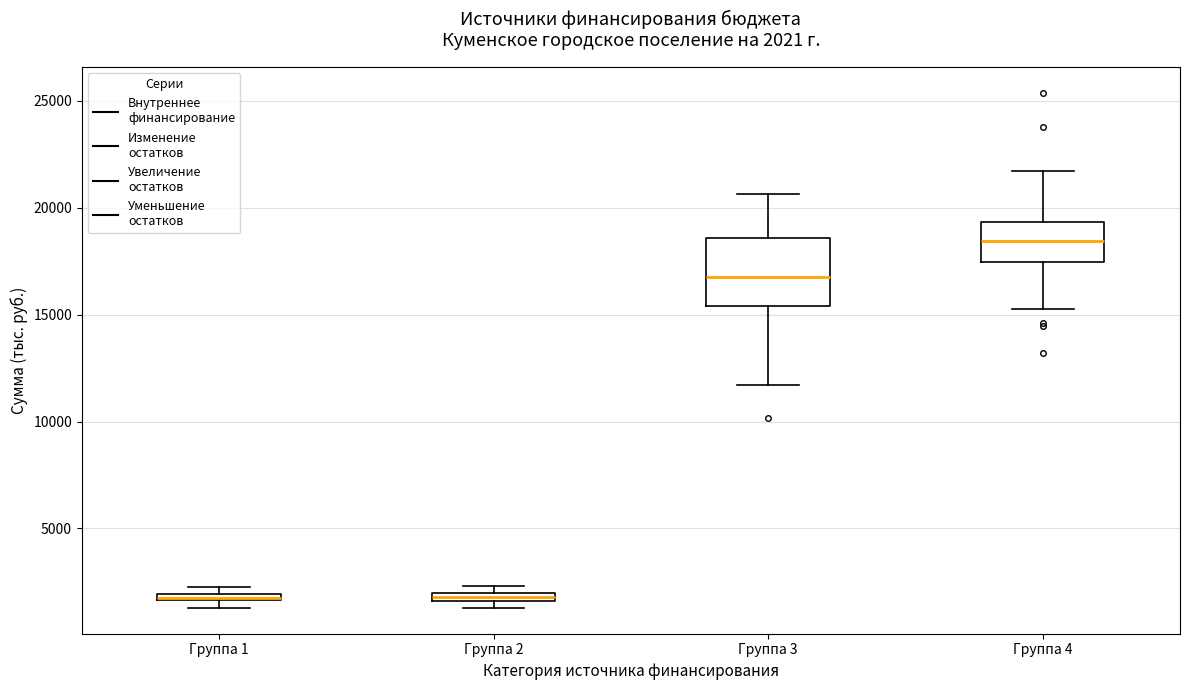

Which box is the tallest, from its lower edge to its upper edge?

Группа 3